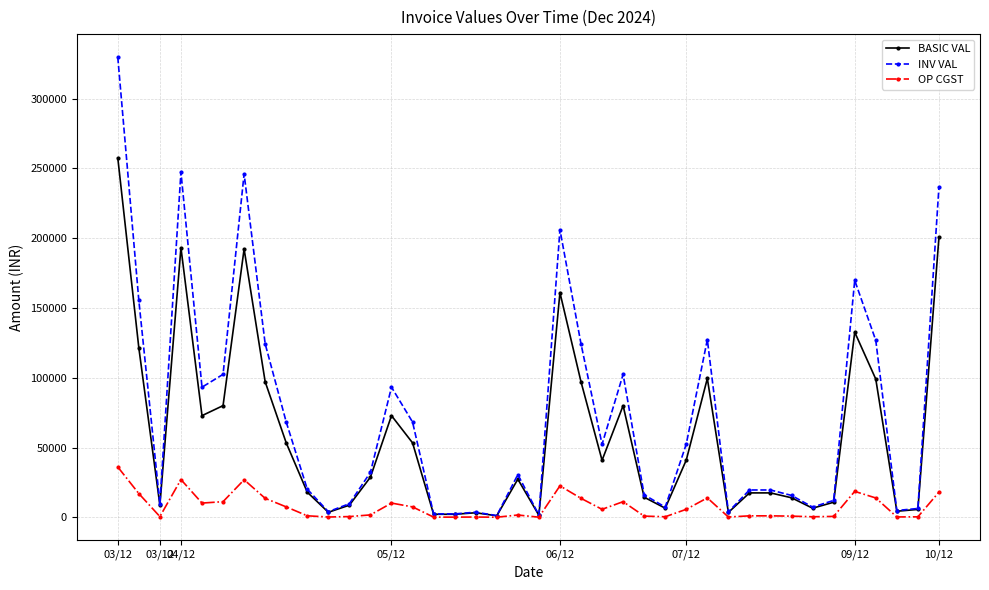

Rank the series by their average value, from highest to lowest.

INV VAL, BASIC VAL, OP CGST